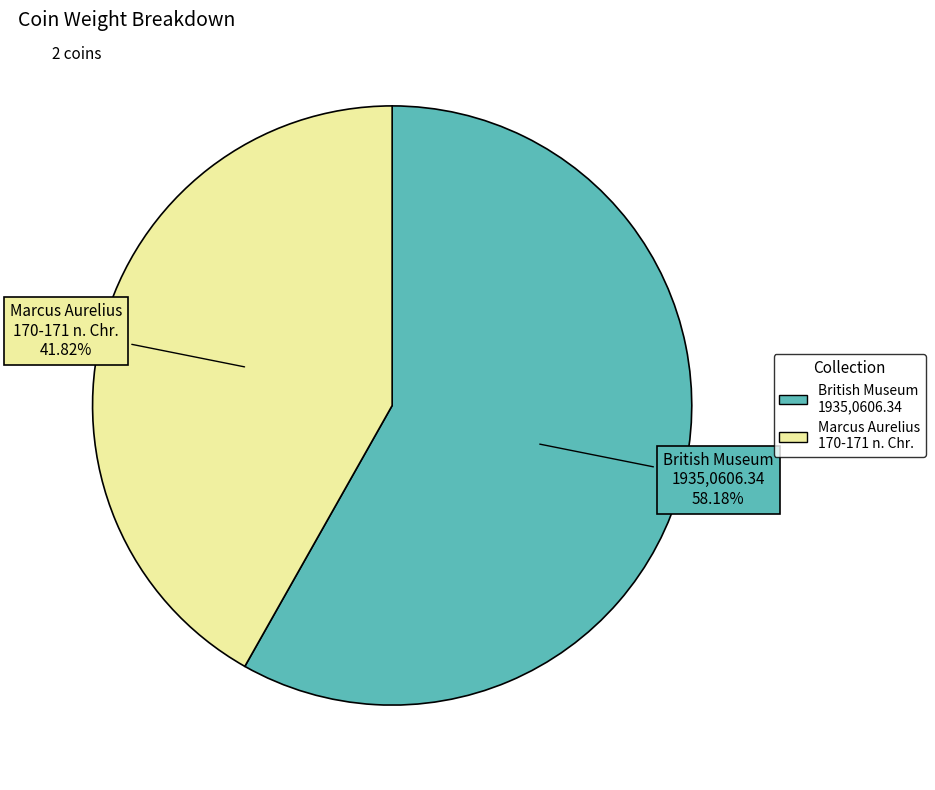

How many slices are in this pie chart?

2